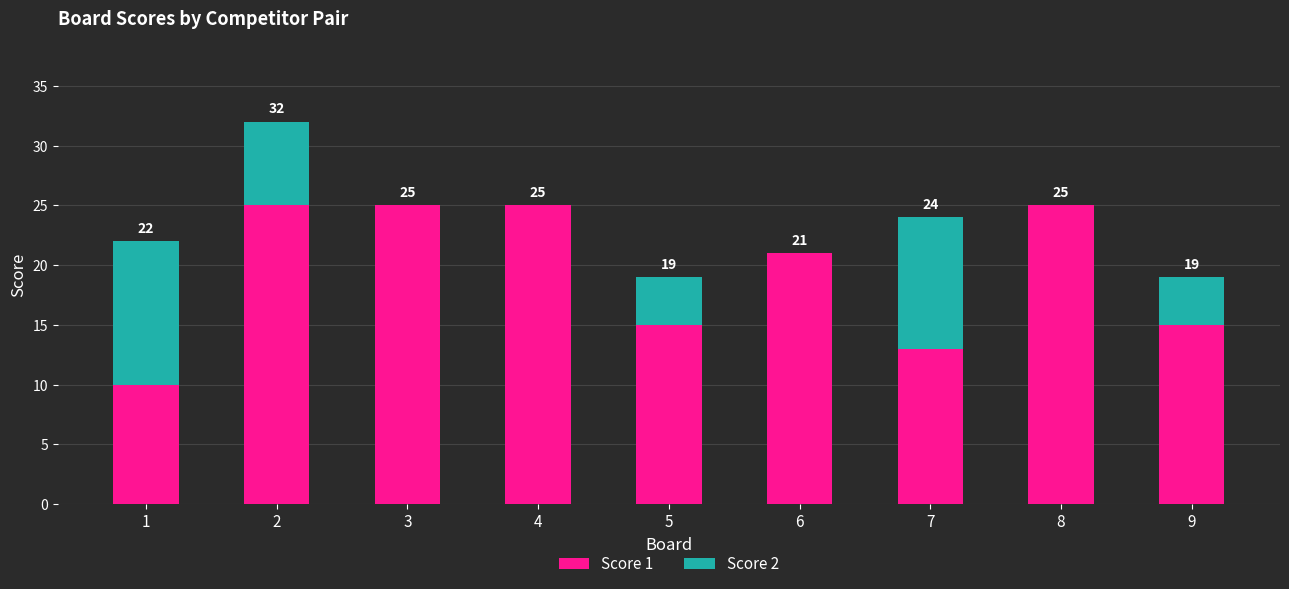

What are all the series names shown in the legend?

Score 1, Score 2